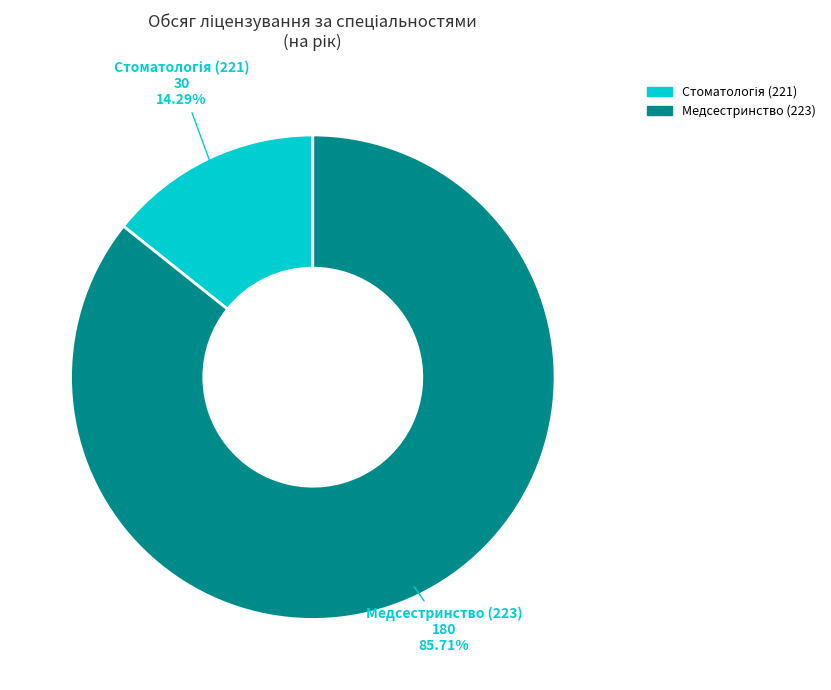

What is the largest slice in the pie chart?

Медсестринство (223)